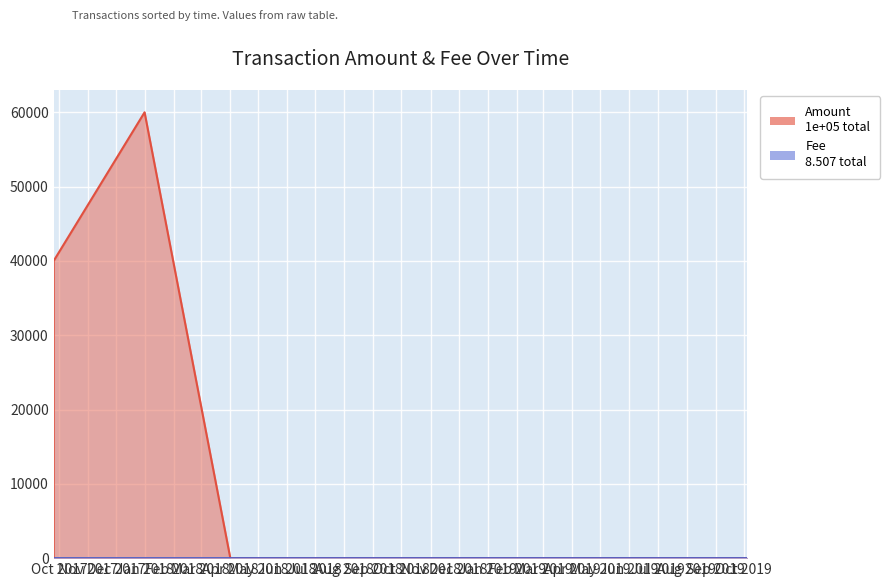

Is it true that Amount equals 0.0 at 2019-10-04 14:30:44?

False